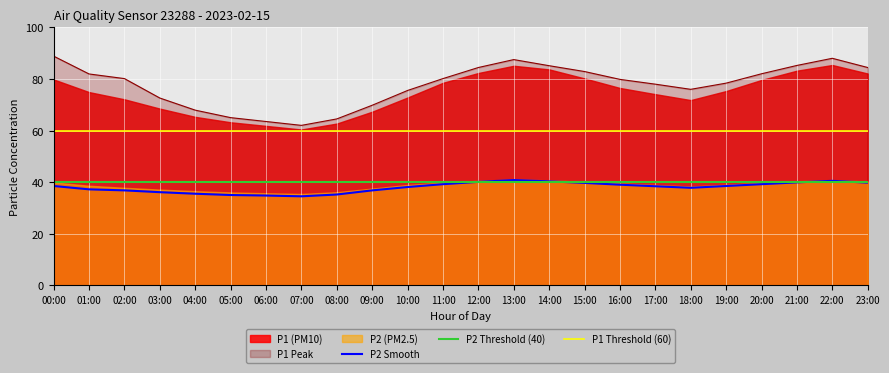

What is the value of the P2 point at the 23rd from the left?

40.5